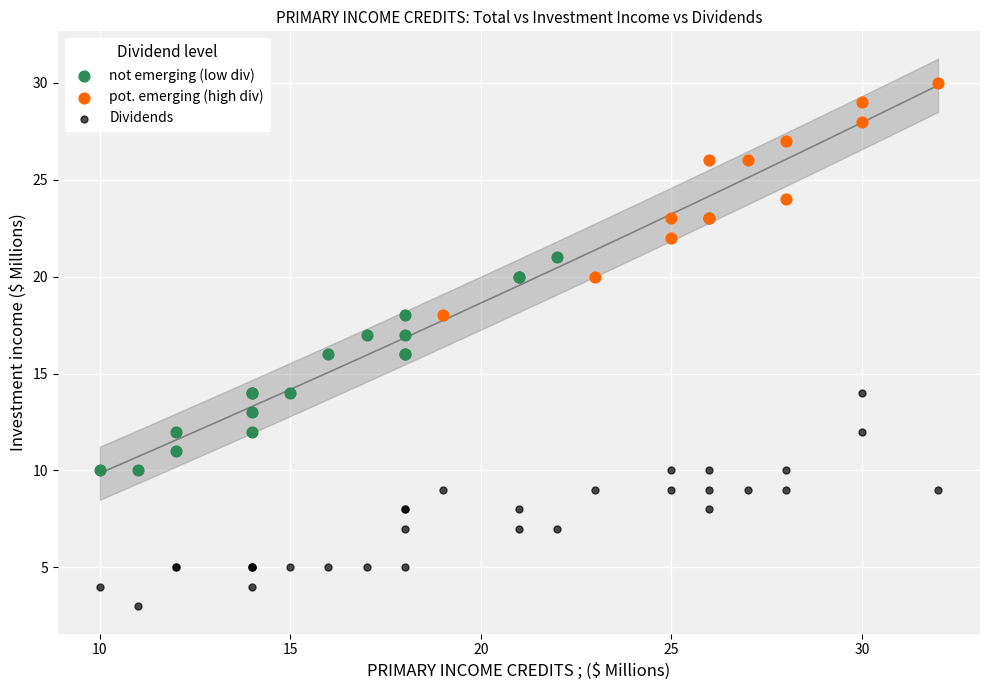

Which series reaches the minimum Y coordinate?

Dividends